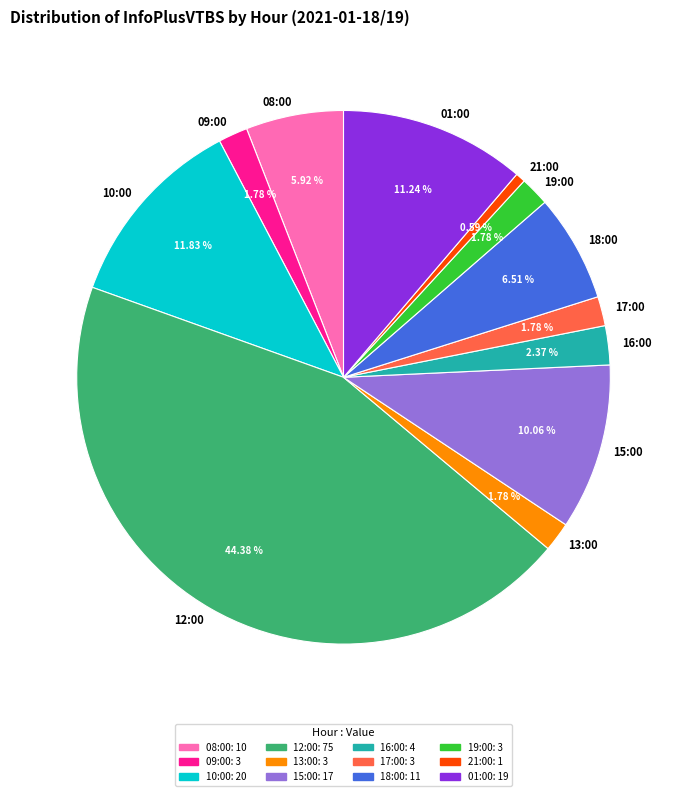

To the nearest percent, what is the difference between the 10:00 and 21:00 slice percentages?

11%